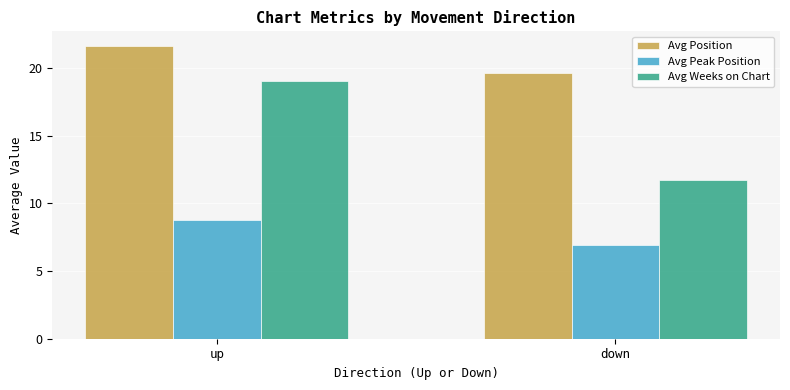

Is it true that Avg Weeks on Chart equals 19.1 at up?

True